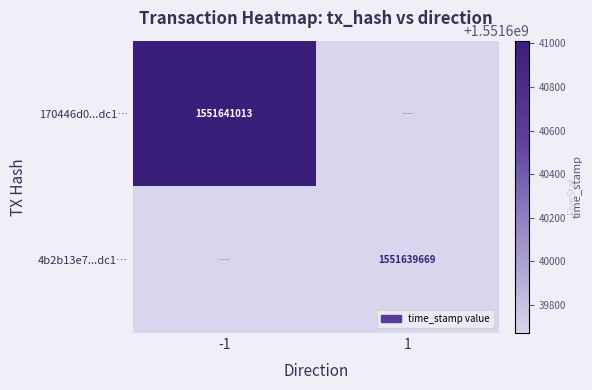

True or false: 170446d0...dc1… has a value of 2152942552 at -1.

False